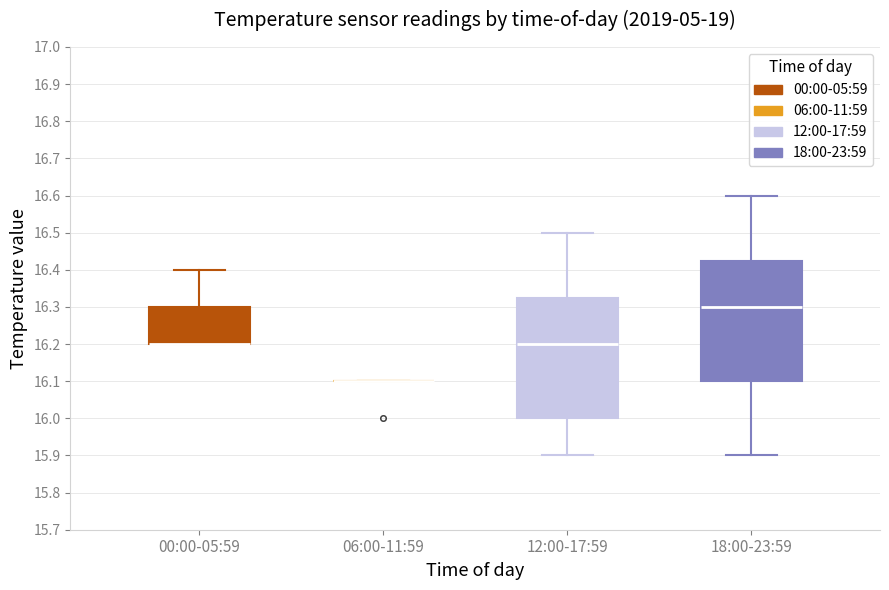

Reading left to right, transcribe this box plot: for each box, give where its median line is, the range the box spans, and where its two whiskers end, as read against the y-axis. The values are not printed on the chart, so give them approximately, as read against the axis.

00:00-05:59: median 16.20 (drawn on the box's lower edge), box 16.20 to 16.30, whiskers 16.20 to 16.40
06:00-11:59: box collapsed to a line at 16.10, whiskers 16.10 to 16.10
12:00-17:59: median 16.20, box 16.00 to 16.33, whiskers 15.90 to 16.50
18:00-23:59: median 16.30, box 16.10 to 16.43, whiskers 15.90 to 16.60